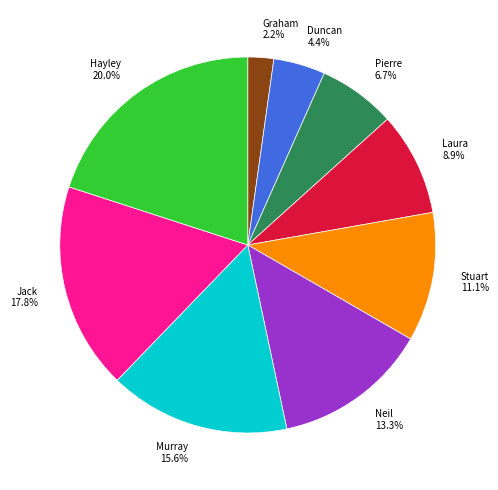

Does Stuart represent more than half of the total?

No